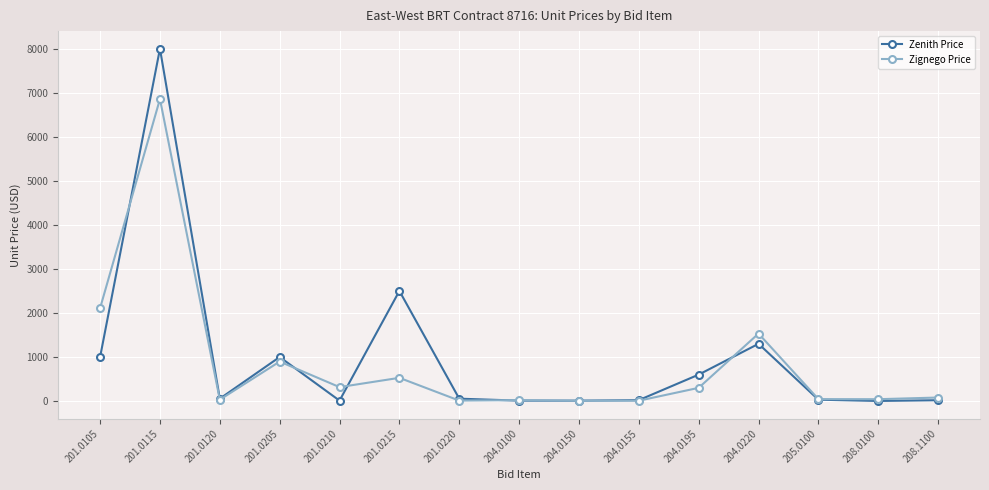

Which category has the highest value across all series?

201.0115